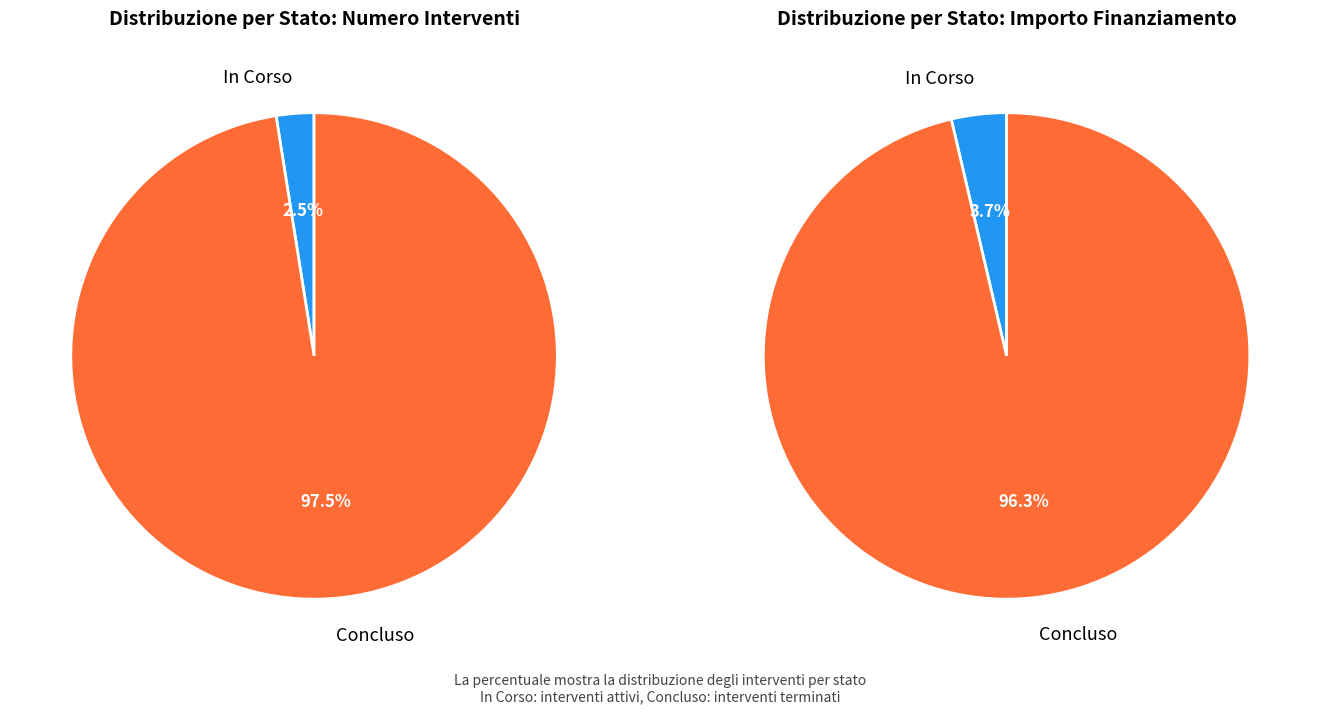

Does 35 account for over 50% of the chart?

No